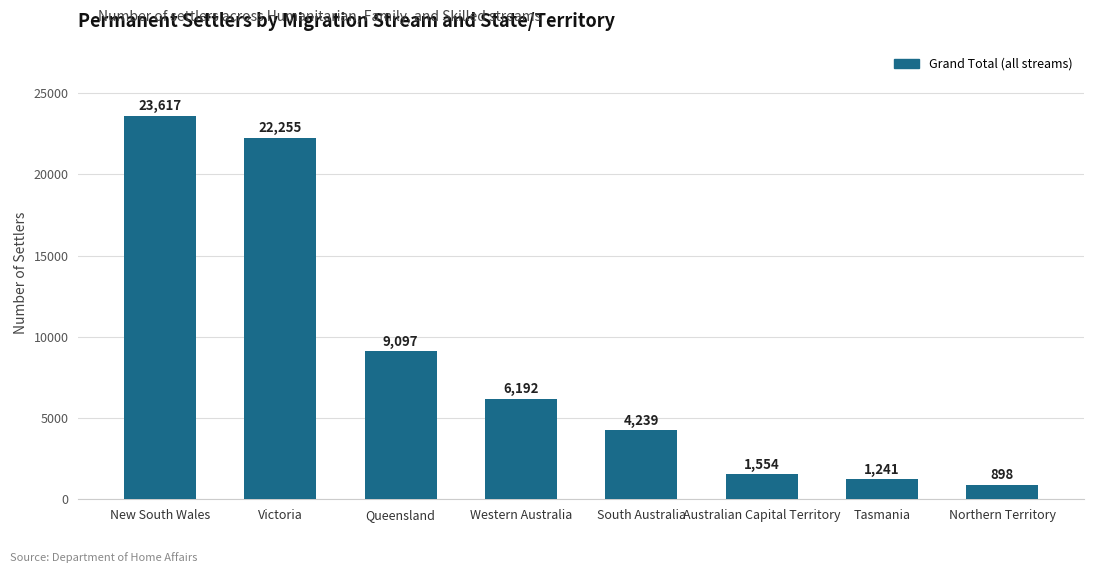

Which category has the highest value across all series?

New South Wales